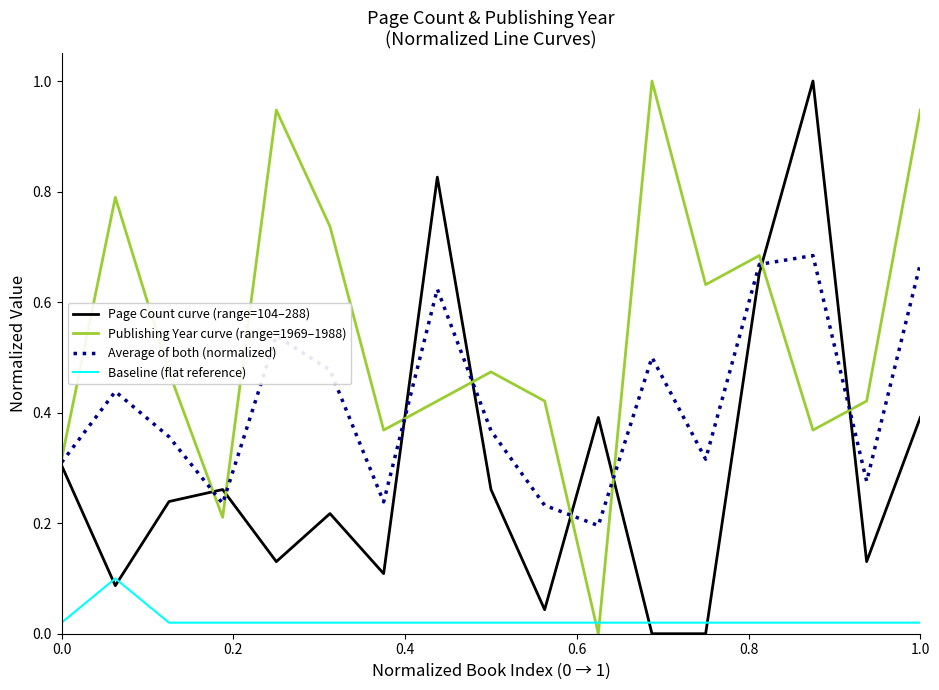

What is the greatest value displayed?

1.0